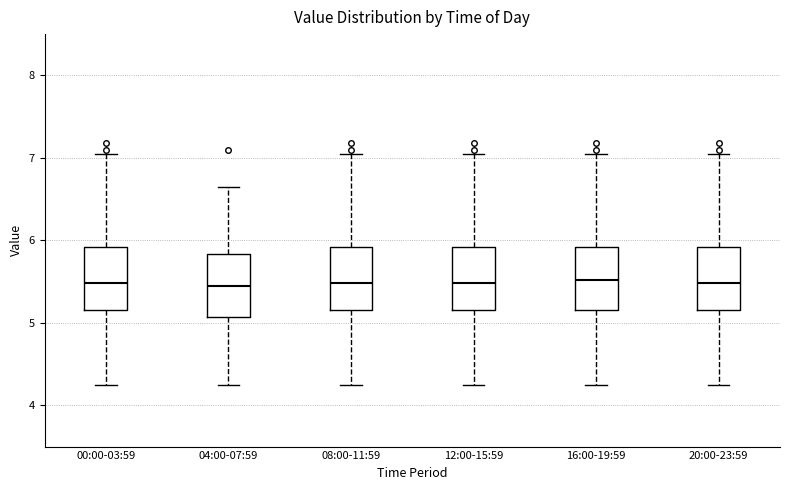

Where does the lower whisker of the box for 08:00-11:59 end on the y-axis? The values are not printed on the chart, so give them approximately, as read against the axis.

4.3